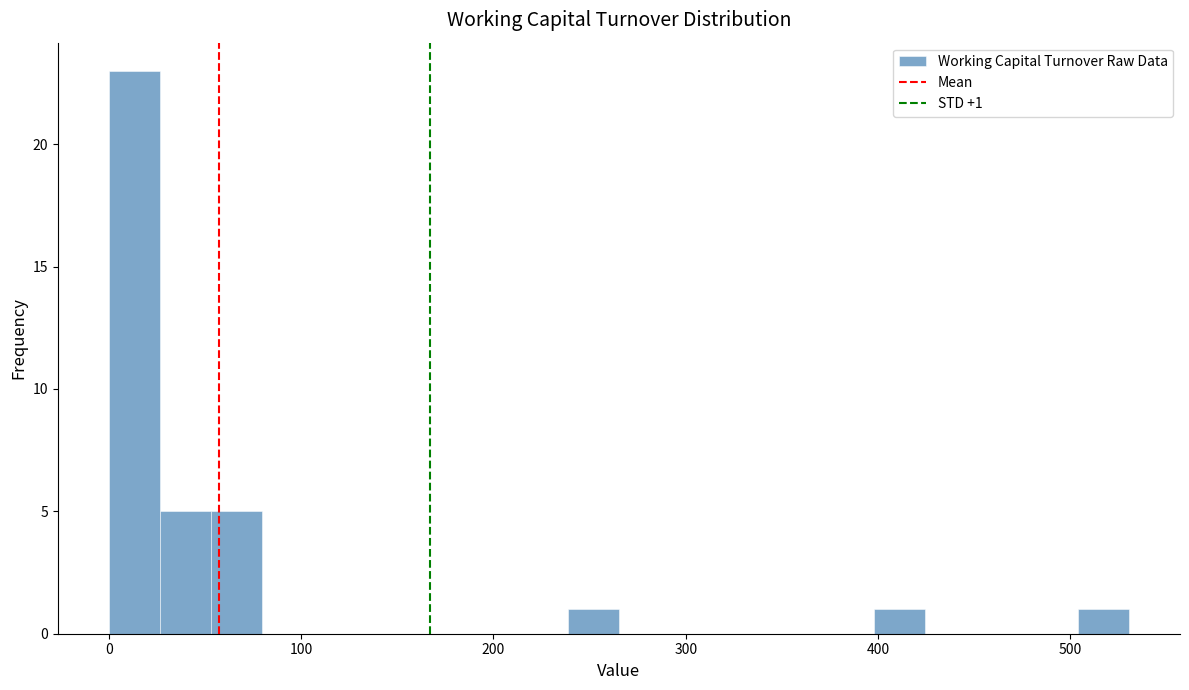

Around what value on the x-axis is the tallest bar? Give the approximate position of its centre, as read against the axis.

10